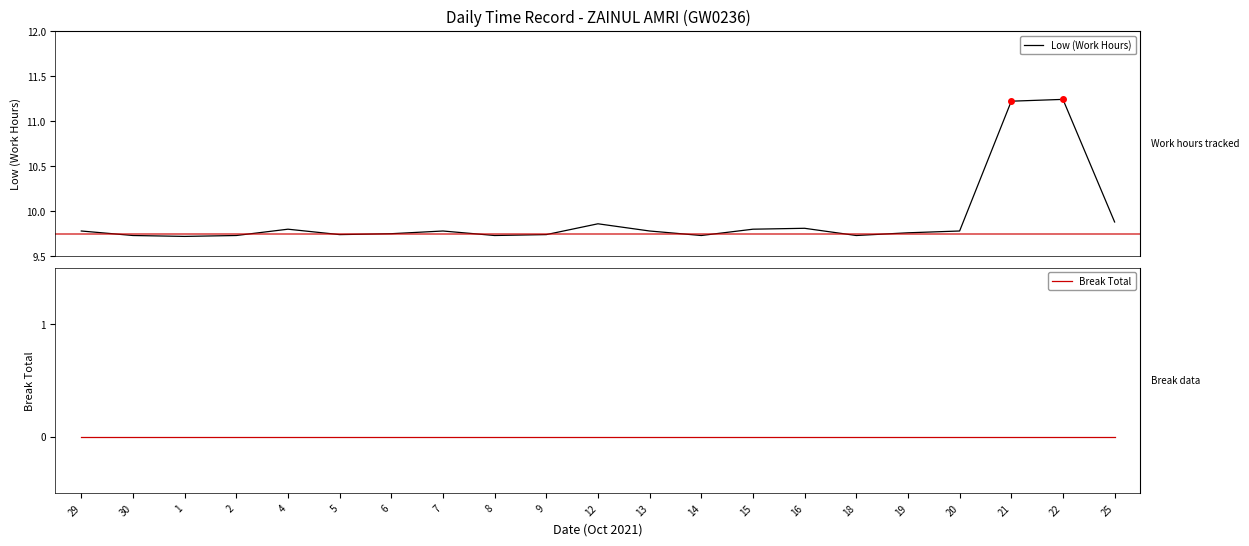

True or false: Low (Work Hours) and Break Total intersect in this chart.

False